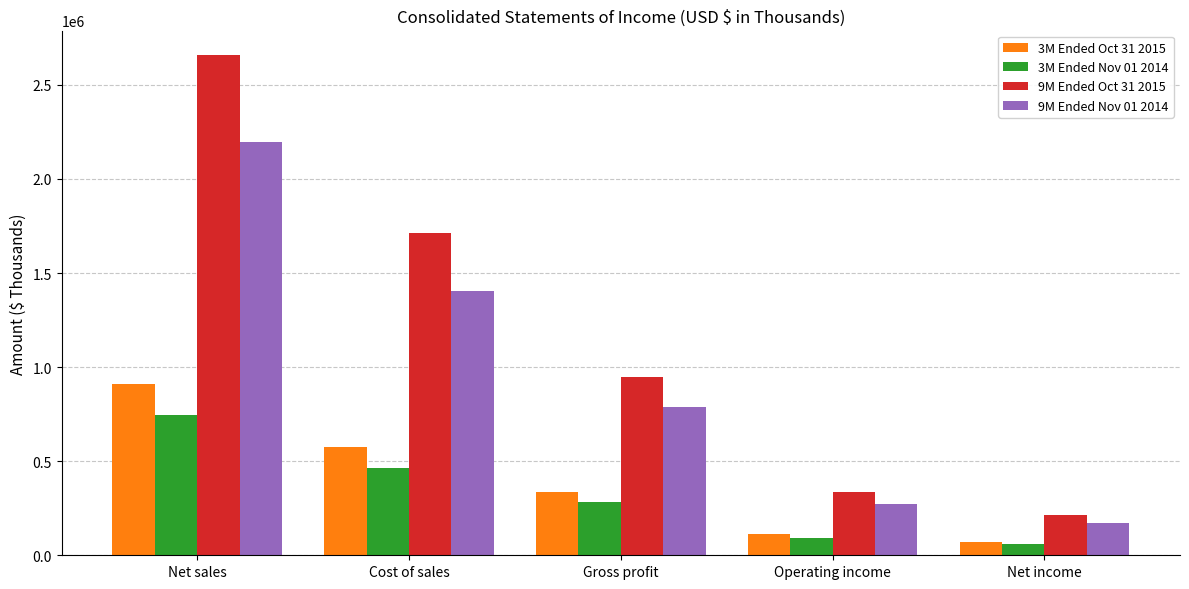

List the labels in order of 3M Ended Oct 31 2015 value, largest first.

Net sales, Cost of sales, Gross profit, Operating income, Net income